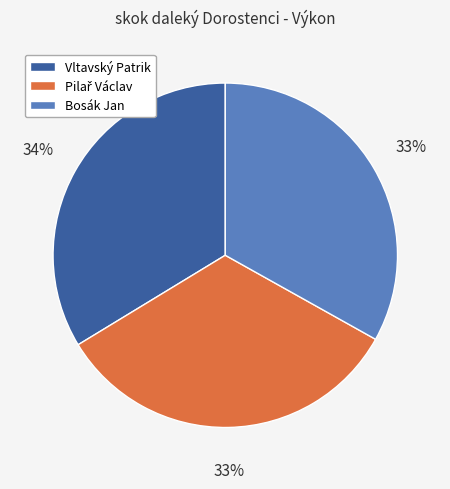

Is Bosák Jan the majority of the pie?

No